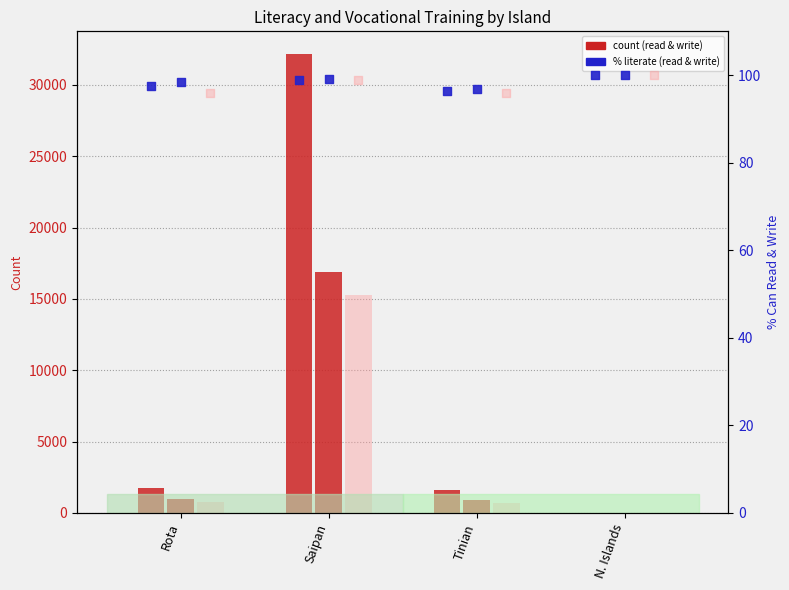

What is the total value across all series at Tinian?

3443.0